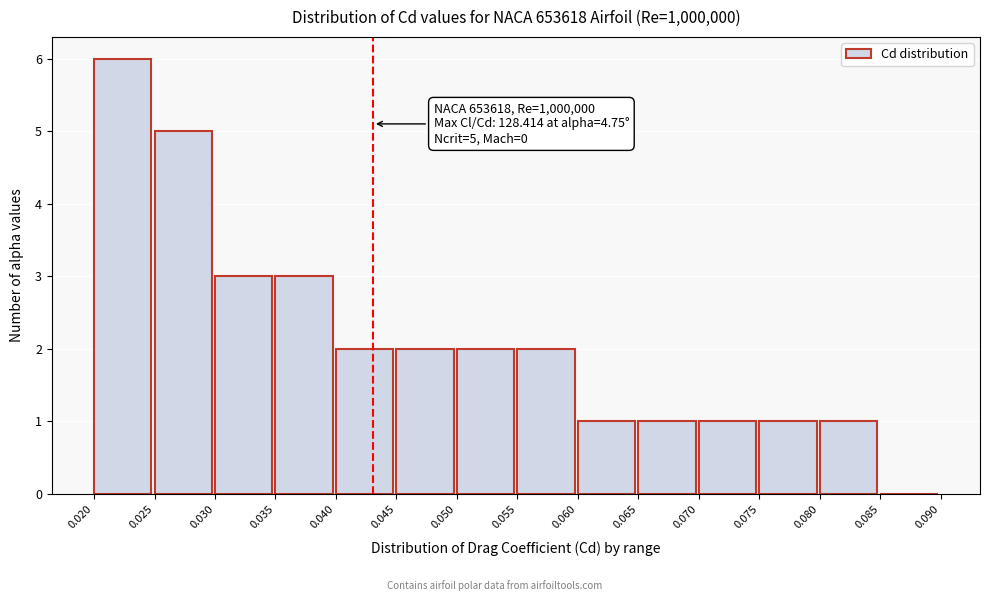

Over which range of the x-axis is the bar tallest?

0.020 to 0.025